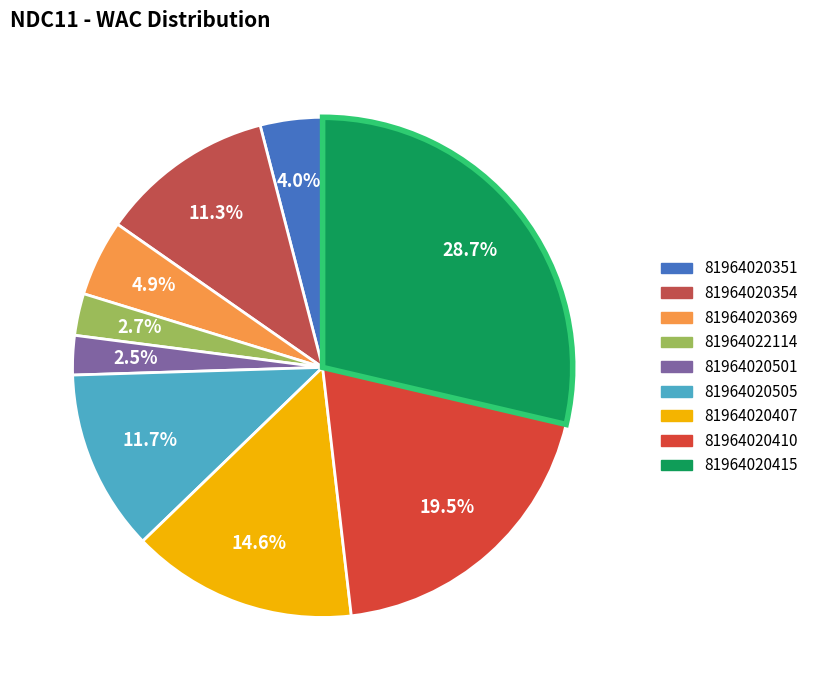

To the nearest percent, what is the difference between the 81964020351 and 81964020369 slice percentages?

1%